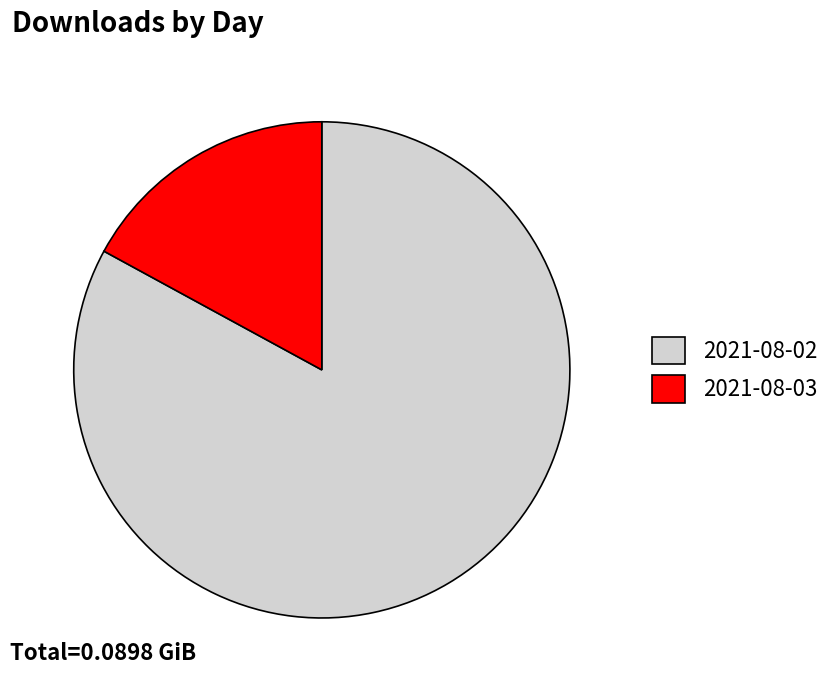

Do 2021-08-02 and 2021-08-03 together represent more than half of the pie?

Yes